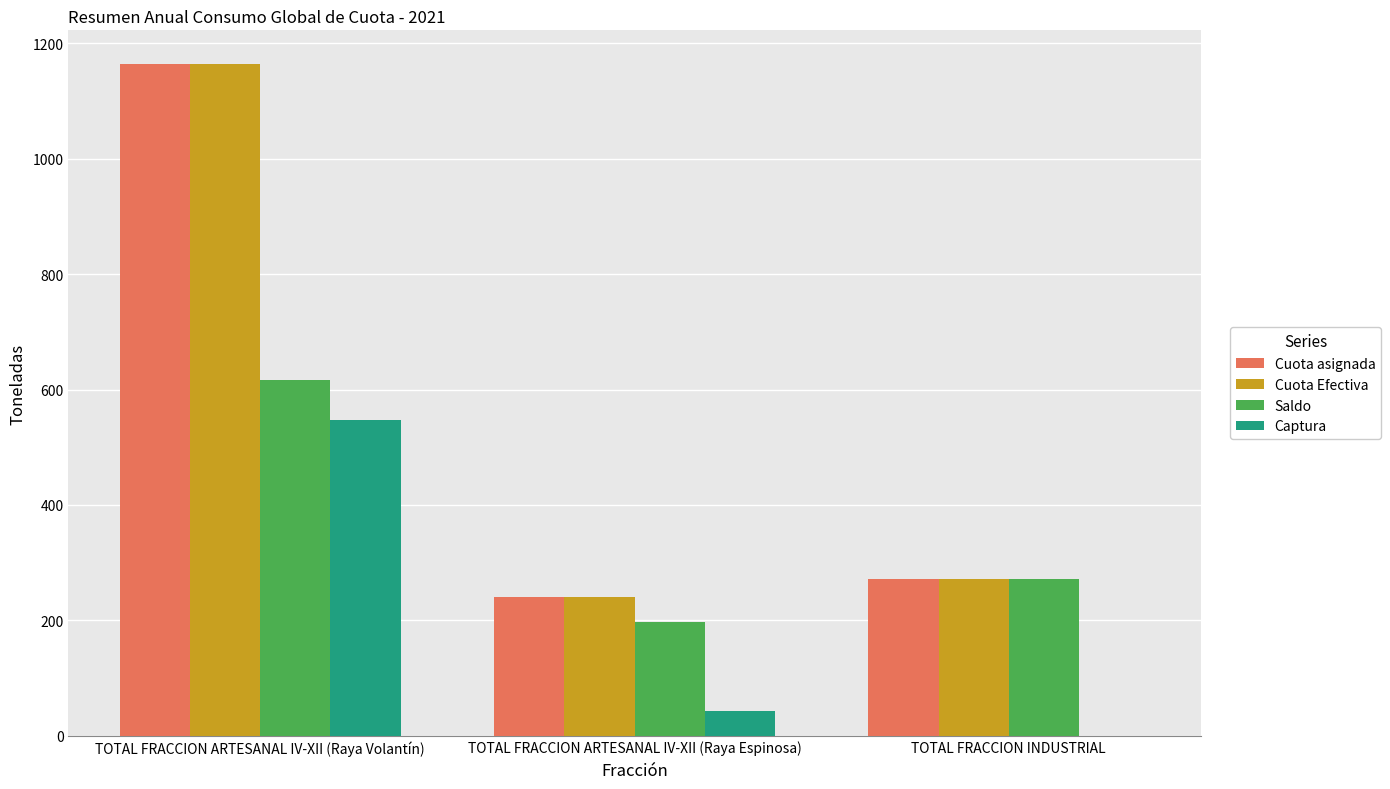

The Saldo series shows 1035.3 at TOTAL FRACCION ARTESANAL IV-XII (Raya Volantín). True or false?

False